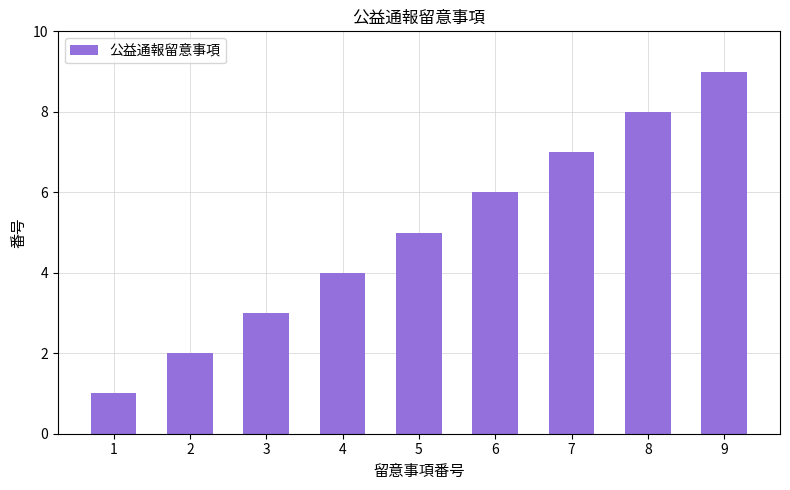

Reading left to right, list all the values displayed in this chart.

1	2	3	4	5	6	7	8	9